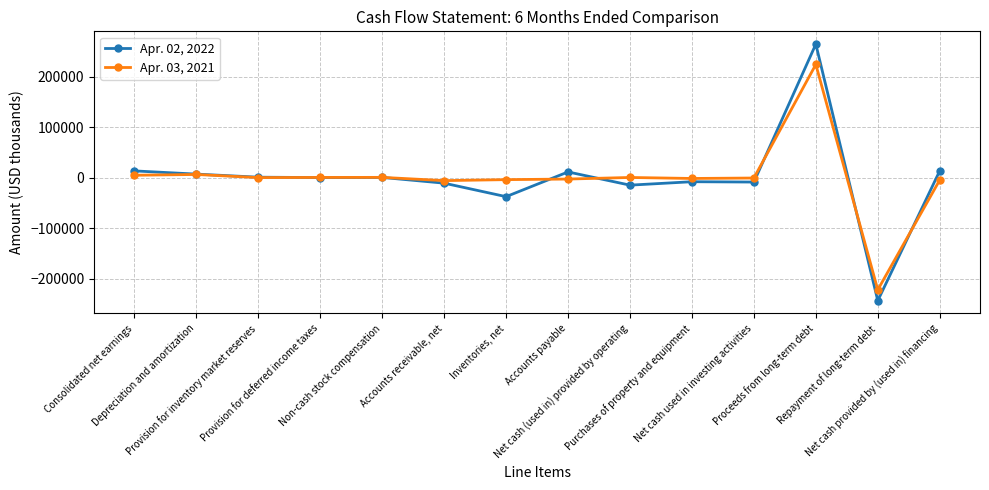

What is the label of the 1st point from the right?

Net cash provided by (used in) financing